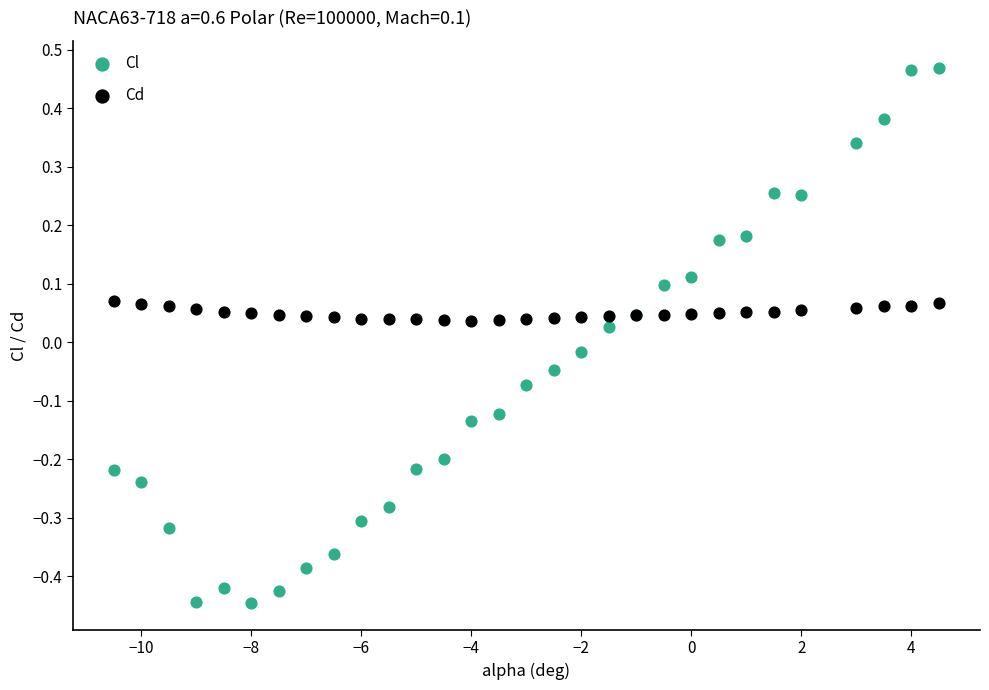

Which series contains the lowest Y value?

Cl